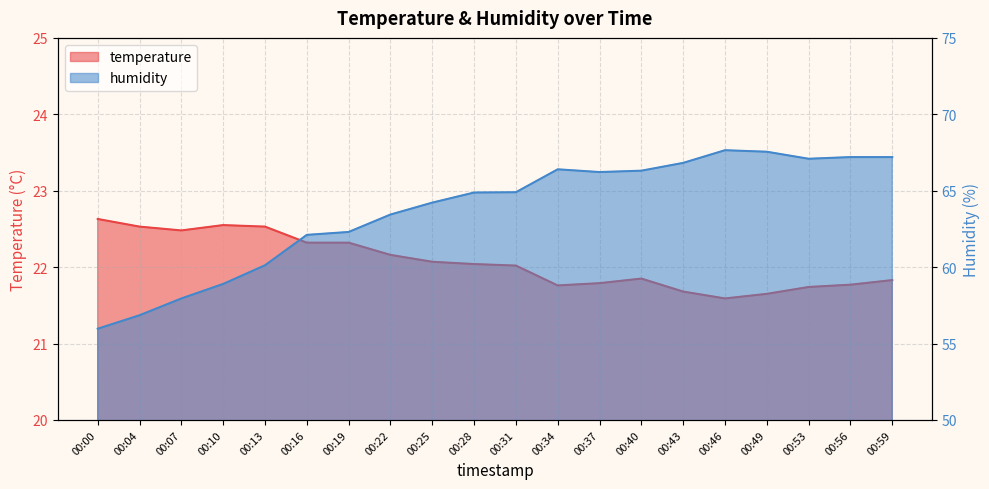

What is the average value of the temperature series?

22.1